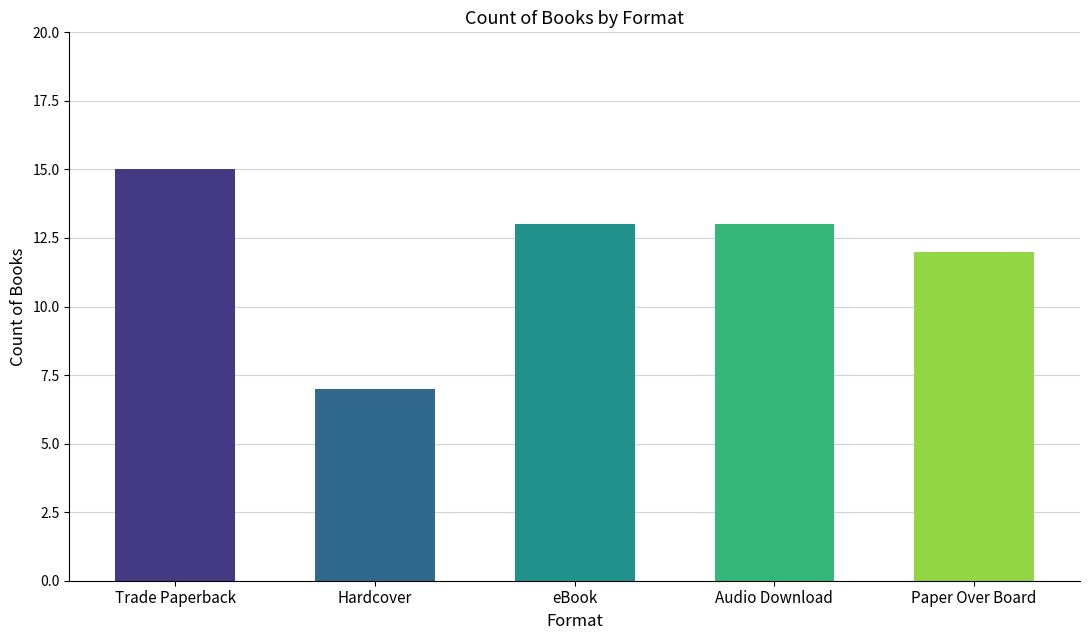

How many series are shown in this chart?

1